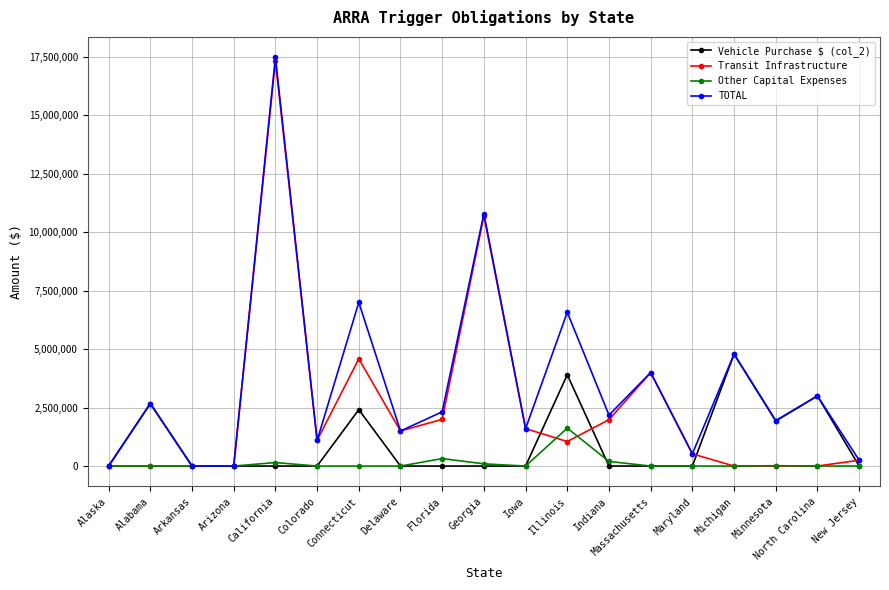

At Florida, list the series in order from largest to smallest.

TOTAL, Transit Infrastructure, Other Capital Expenses, Vehicle Purchase $ (col_2)